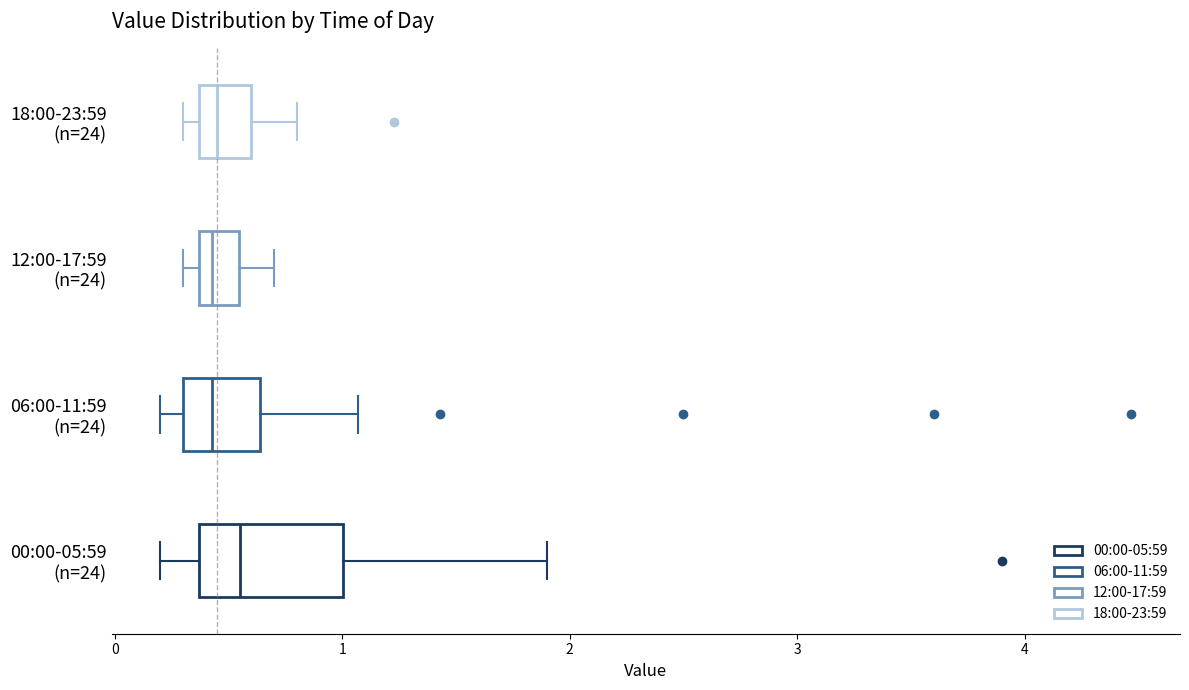

Reading bottom to top, read every box against the x-axis: the position of its median line, the range the box covers, and the ends of its whiskers. The values are not printed on the chart, so give them approximately, as read against the axis.

00:00-05:59 (n=24): median 0.6, box 0.4 to 1.0, whiskers 0.2 to 1.9
06:00-11:59 (n=24): median 0.4, box 0.3 to 0.6, whiskers 0.2 to 1.1
12:00-17:59 (n=24): median 0.4 (just right of the box's left edge), box 0.4 to 0.5, whiskers 0.3 to 0.7
18:00-23:59 (n=24): median 0.5, box 0.4 to 0.6, whiskers 0.3 to 0.8